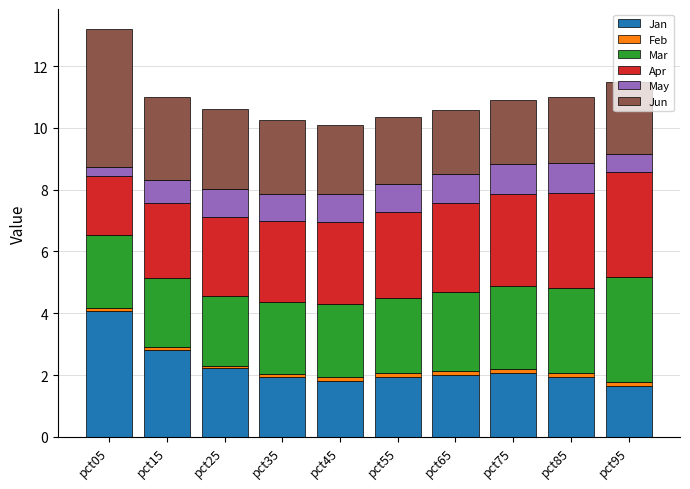

At which category is the sum across all series the highest?

pct05